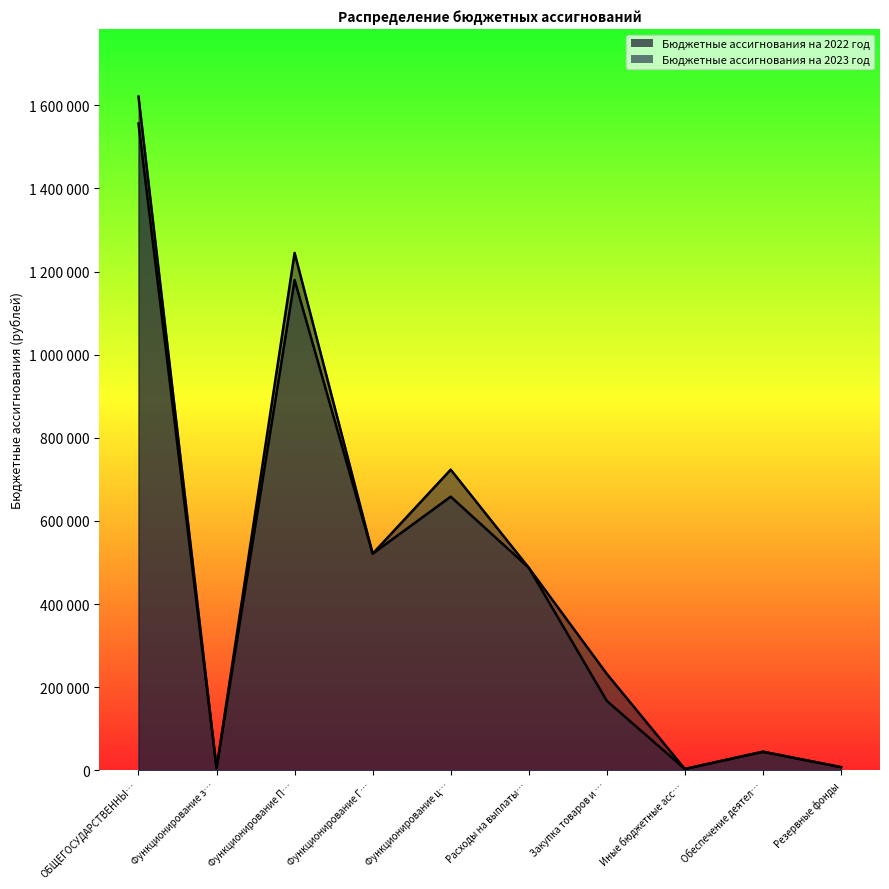

The Бюджетные ассигнования на 2022 год series shows 5592 at Функционирование з…. True or false?

True